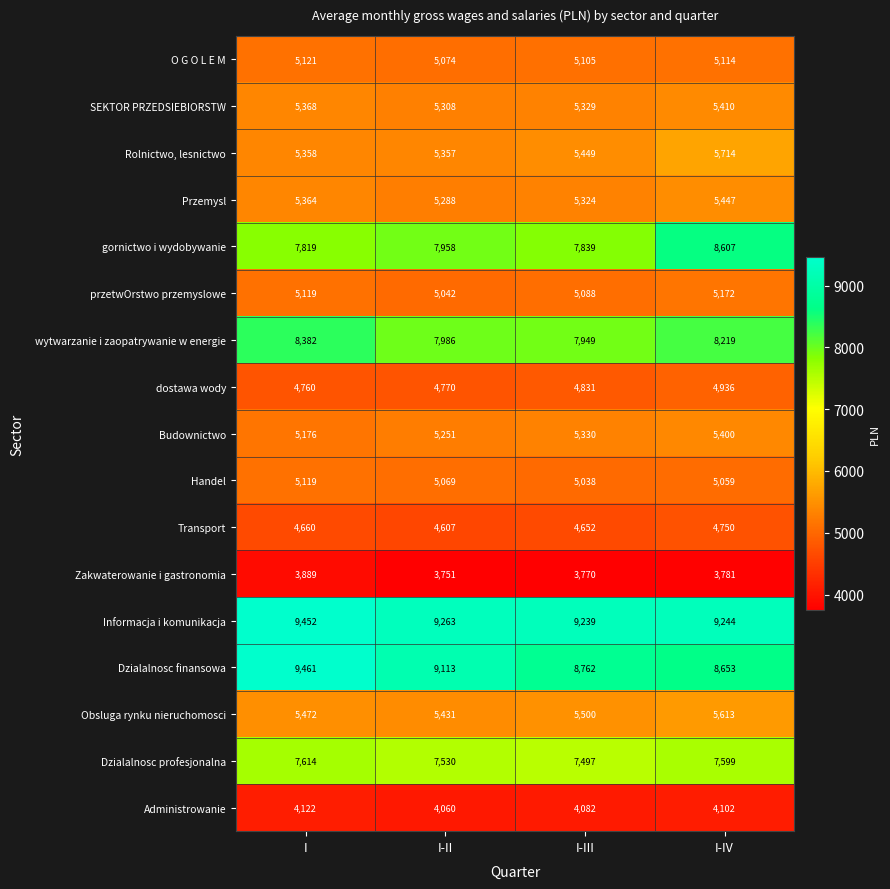

Between I-III and I-IV, which series saw the biggest shift?

gornictwo i wydobywanie